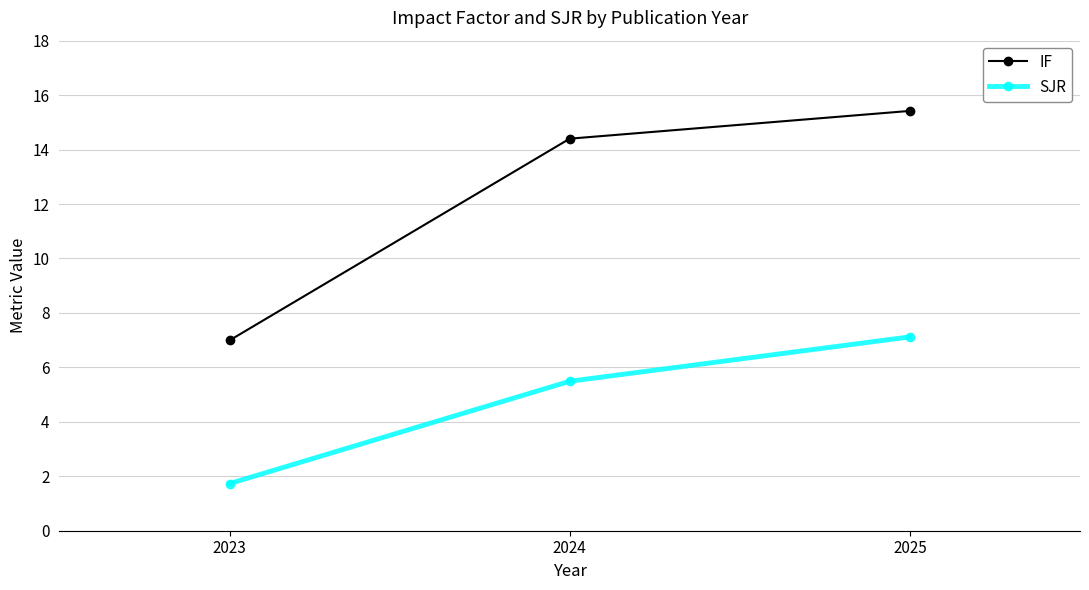

What is the difference between the second highest and minimum values in the IF series?

7.4